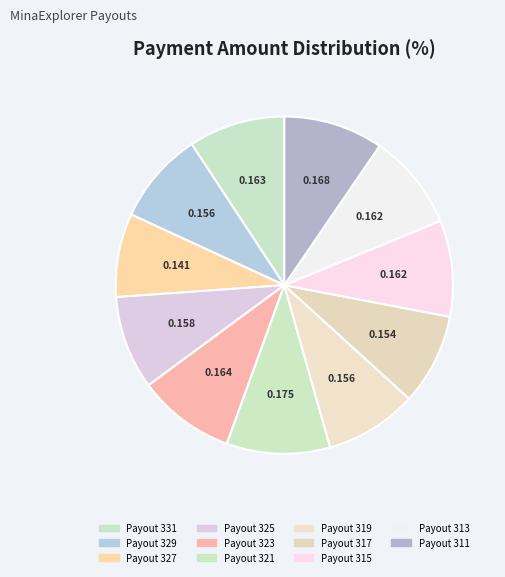

How many segments does this pie chart have?

11